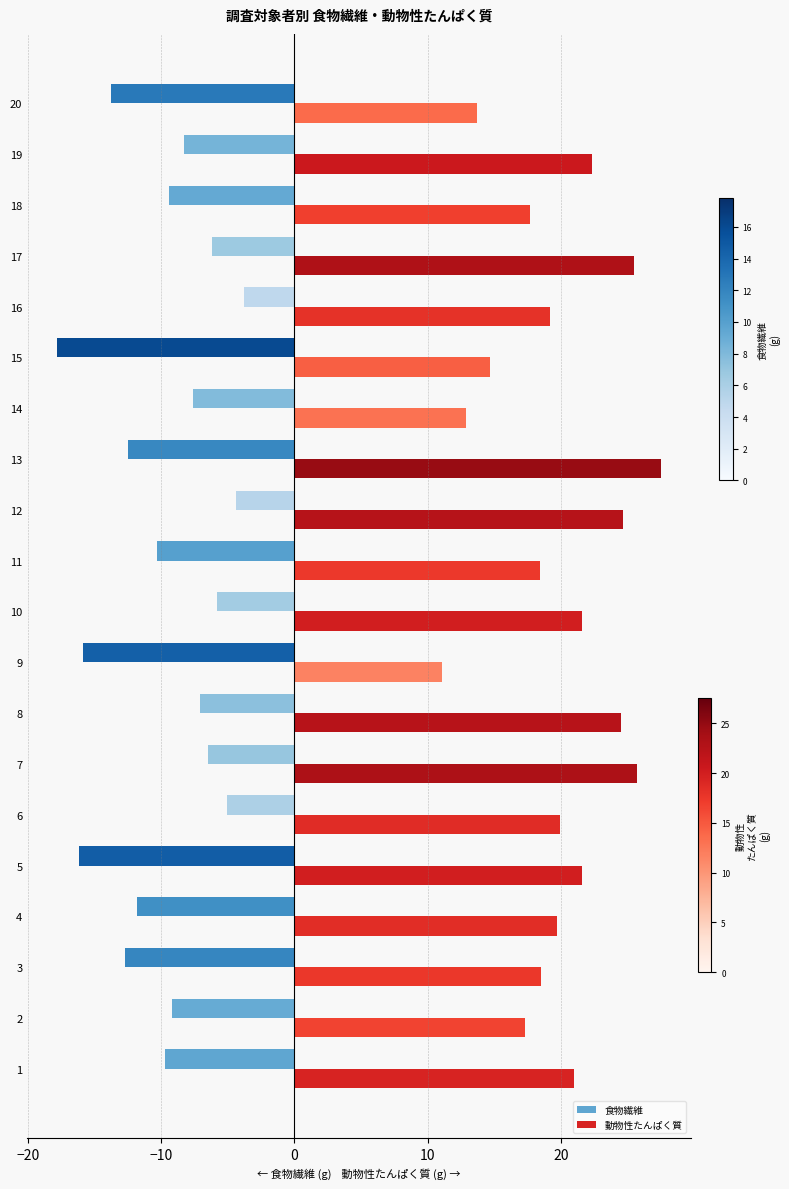

At which category is the sum across all series the highest?

12